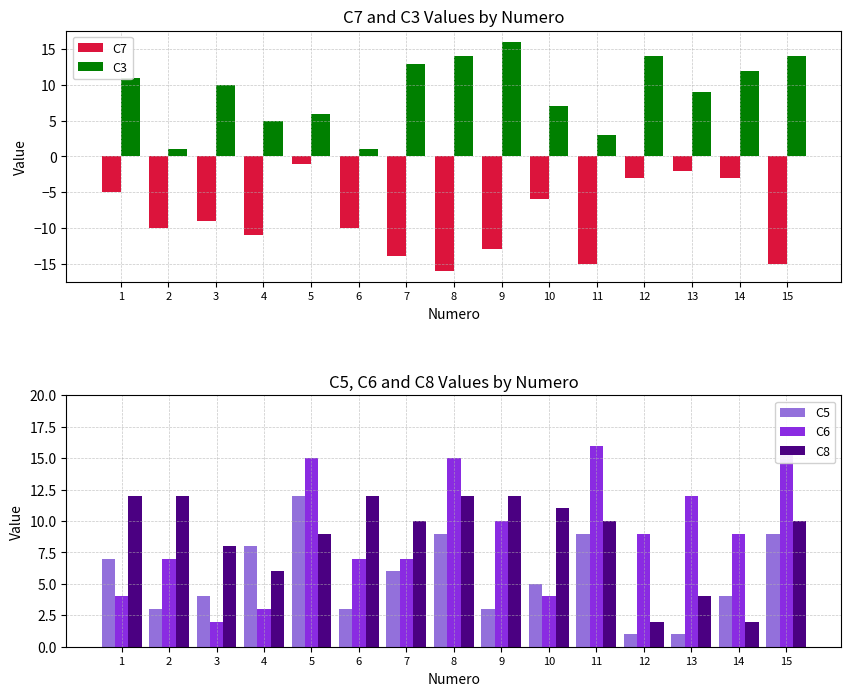

What is the average value of the C3 series?

9